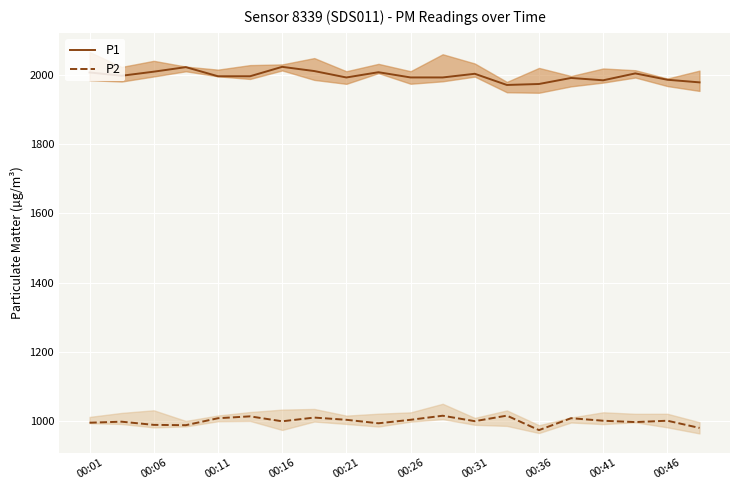

What is the average value of the P1 series?

1997.3